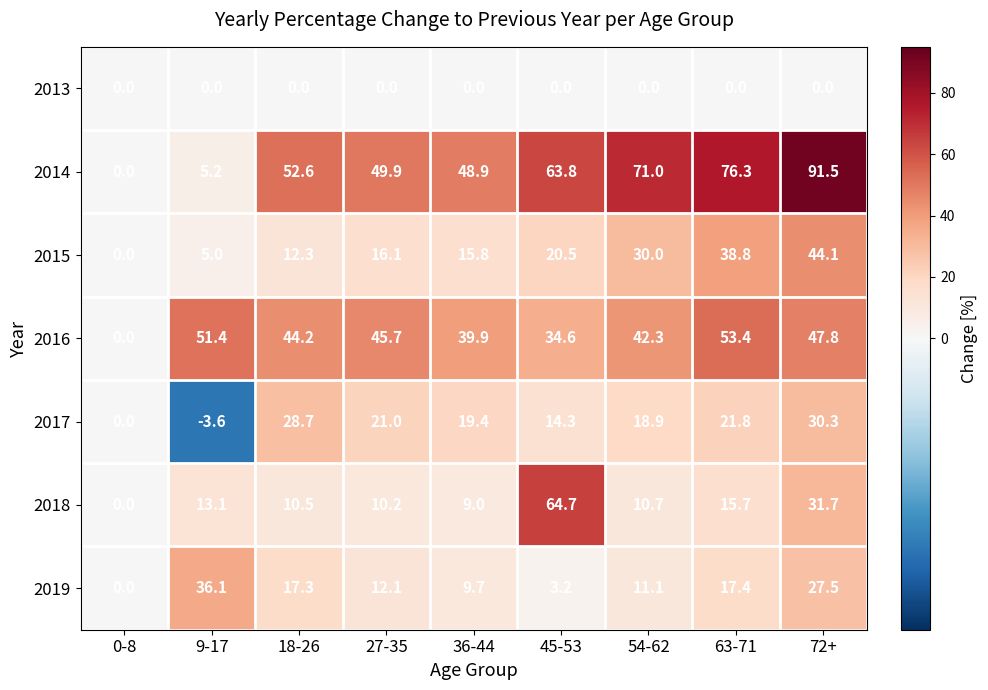

At 54-62, list the series in order from largest to smallest.

2014, 2016, 2015, 2017, 2019, 2018, 2013